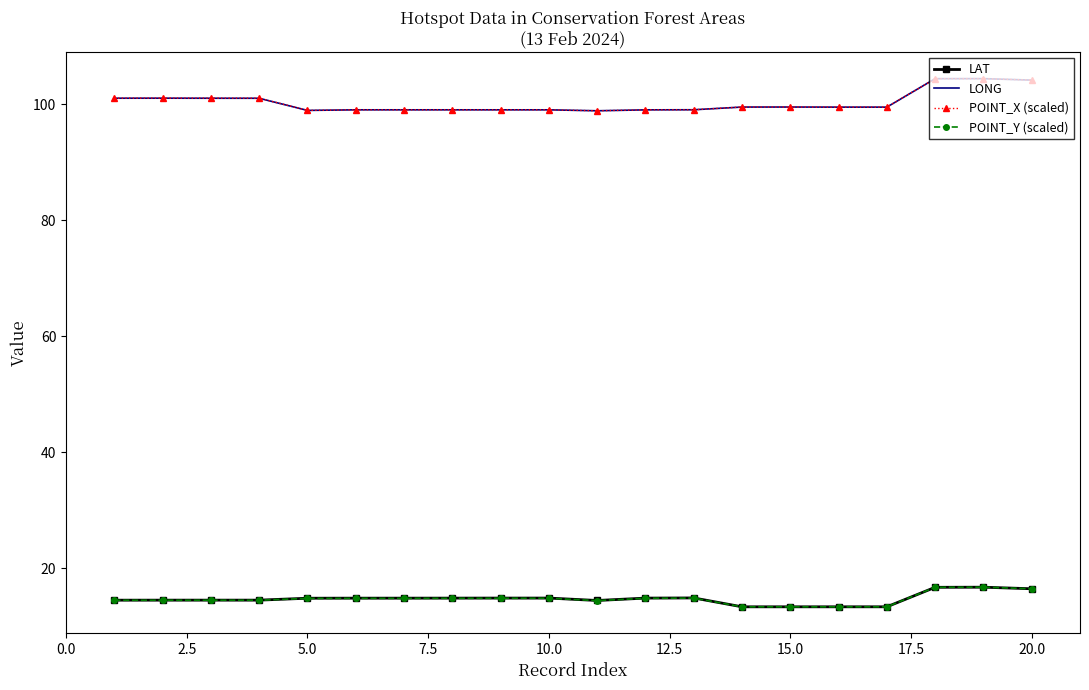

What is the lowest value of the POINT_Y (scaled) series?

13.4